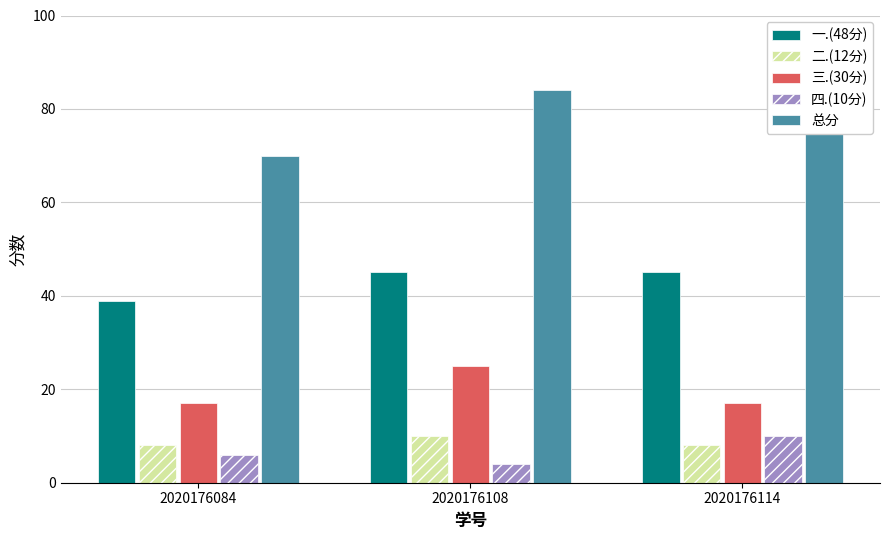

Reading right to left, list all the values displayed in this chart.

一.(48分): 45	45	39
二.(12分): 8	10	8
三.(30分): 17	25	17
四.(10分): 10	4	6
总分: 80	84	70